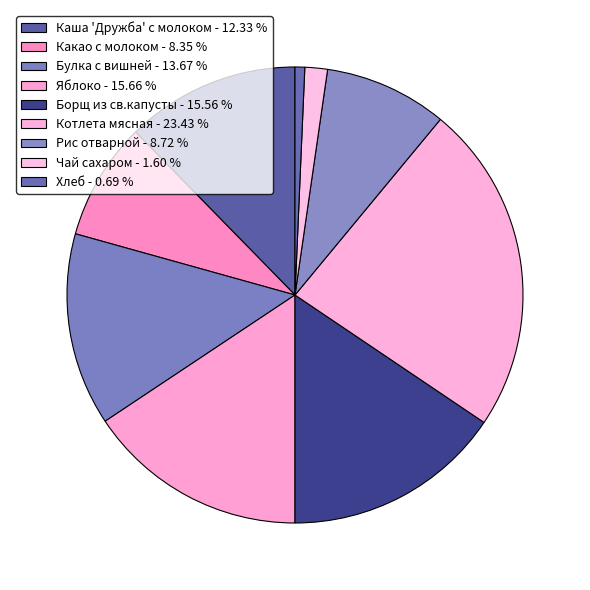

To the nearest percent, what portion does Каша 'Дружба' с молоком represent?

12%